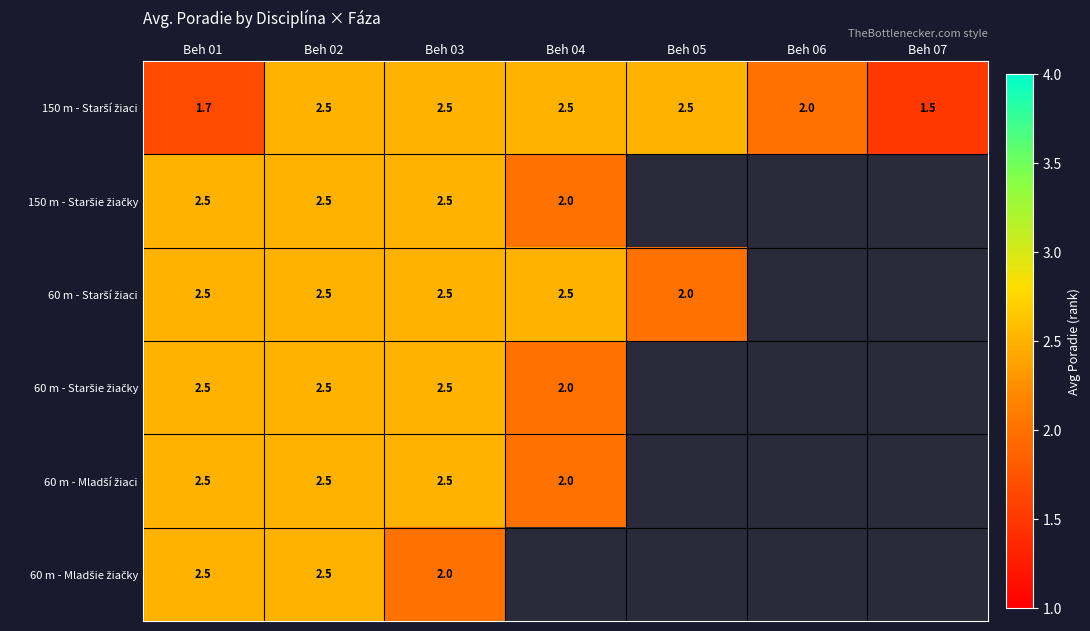

What is the total value across all series at Beh 01?

14.2